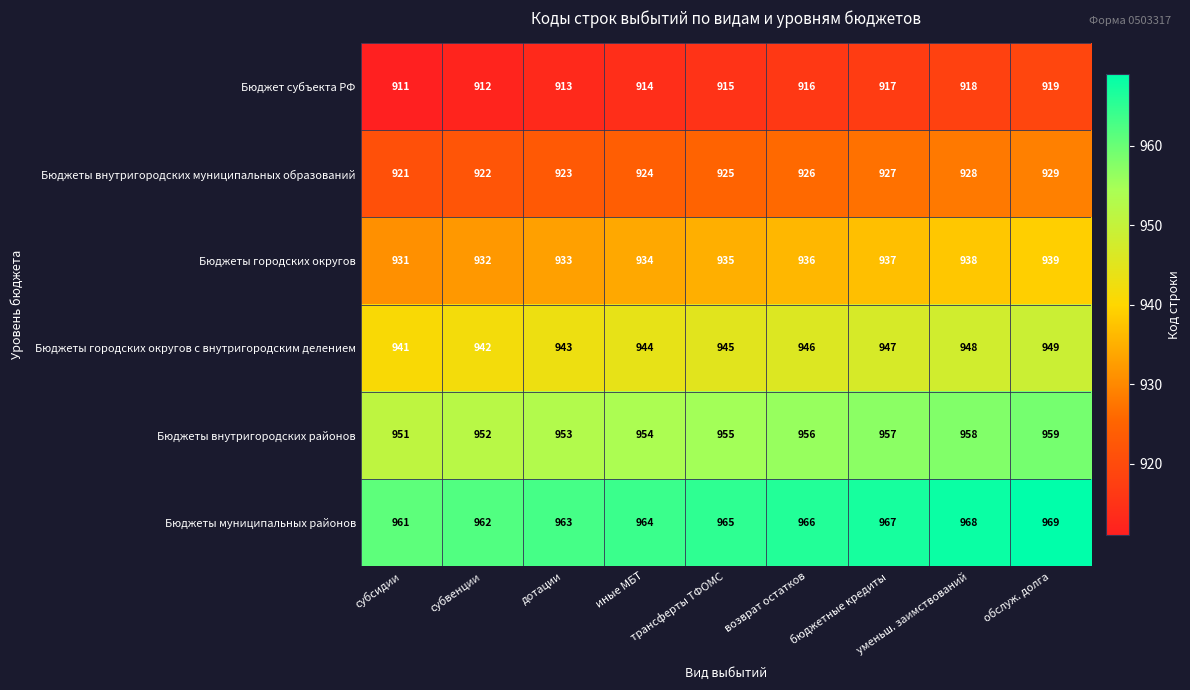

Which series has the largest total across all categories?

Бюджеты муниципальных районов